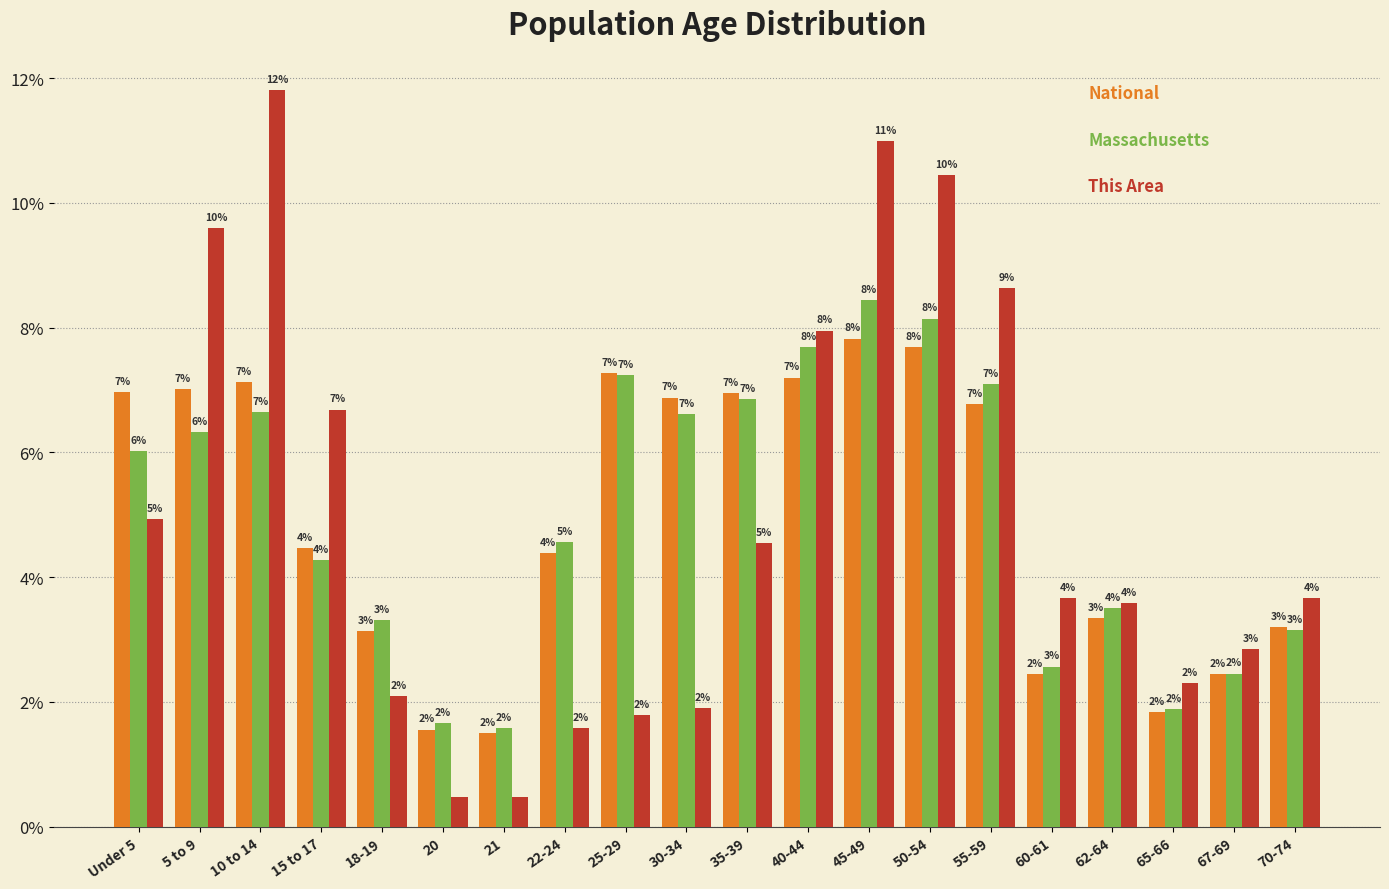

Are the bars horizontal?

No